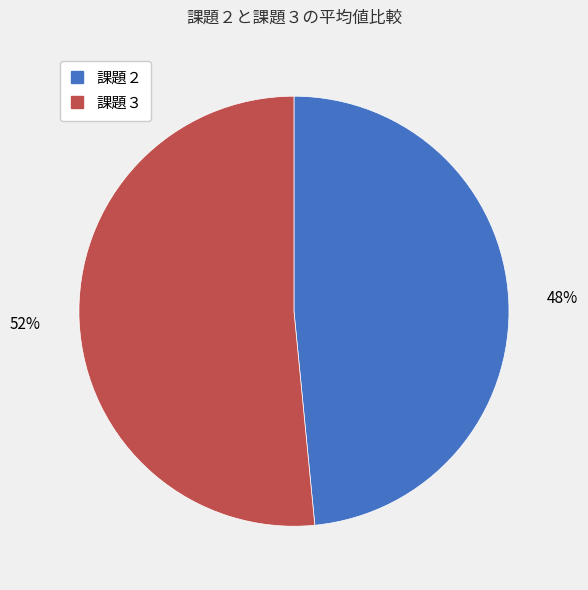

Is there a majority slice in this chart?

Yes